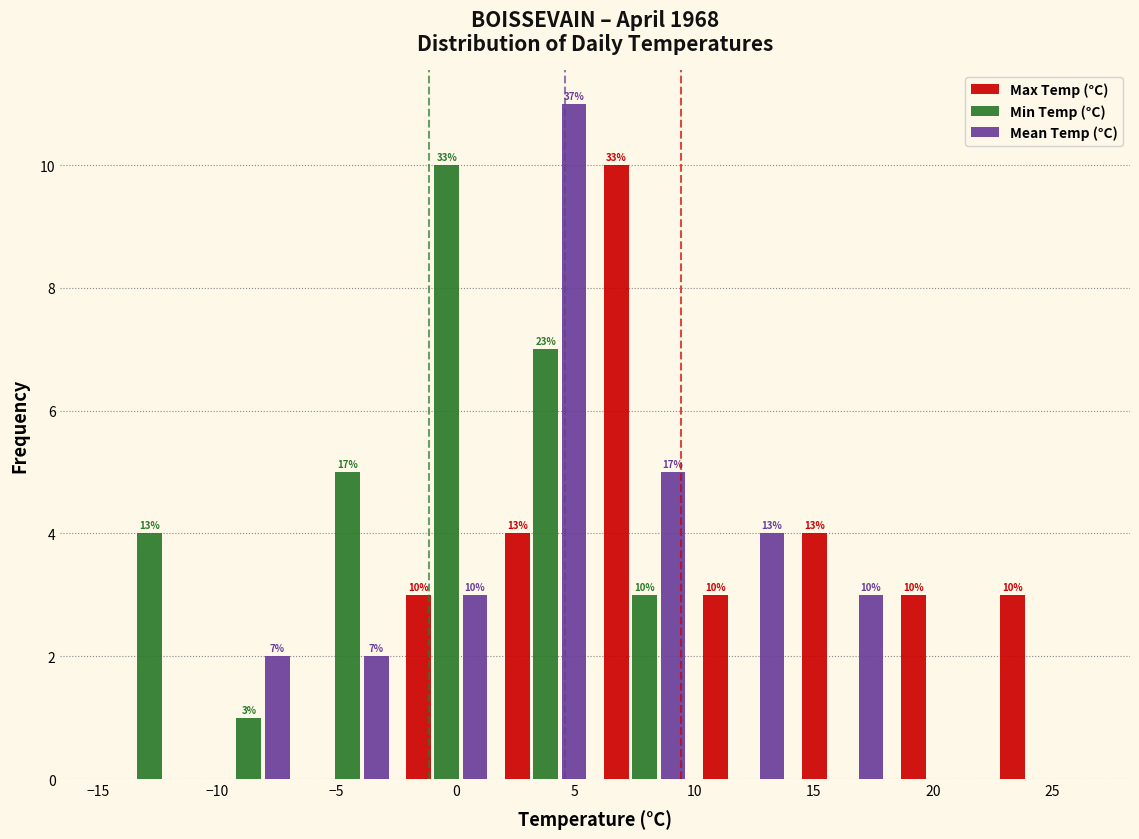

In the Min Temp (°C) series, which range on the x-axis has the tallest bar?

-2.45 to 1.70